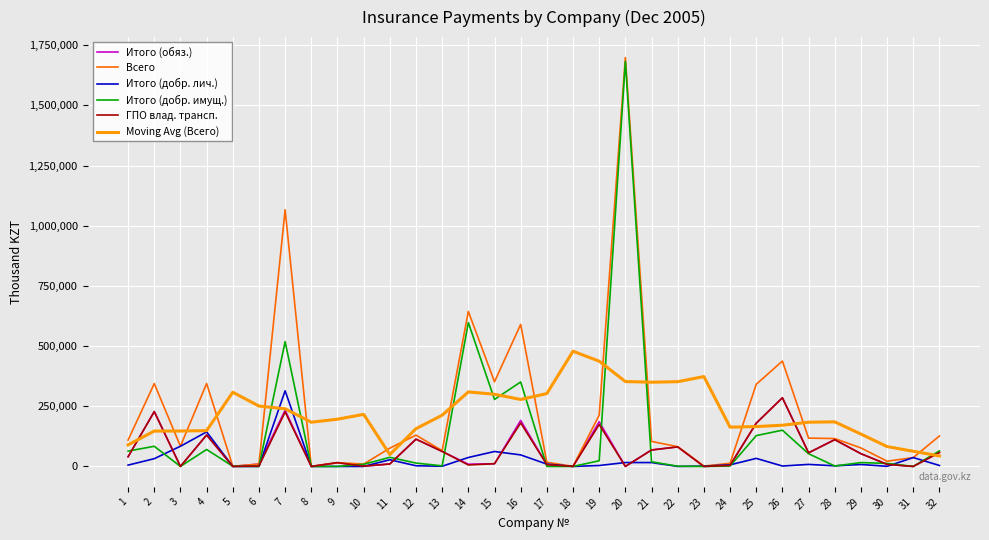

At which category is the sum across all series the highest?

20